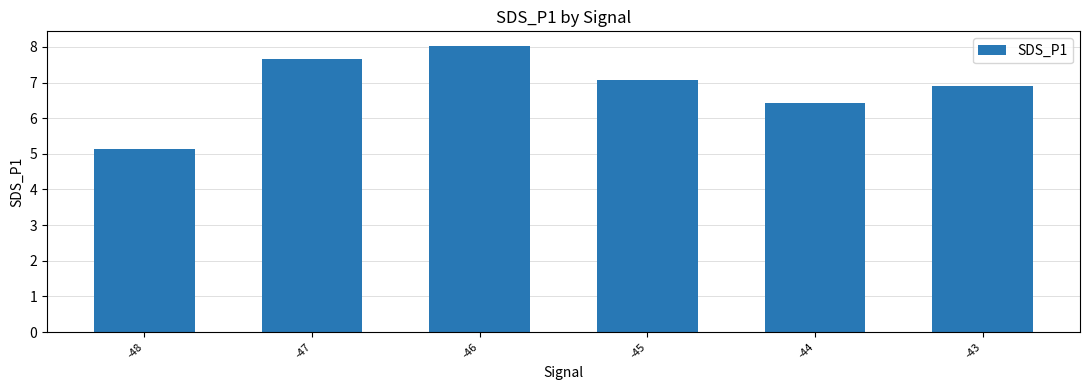

What is the greatest value displayed?

8.0